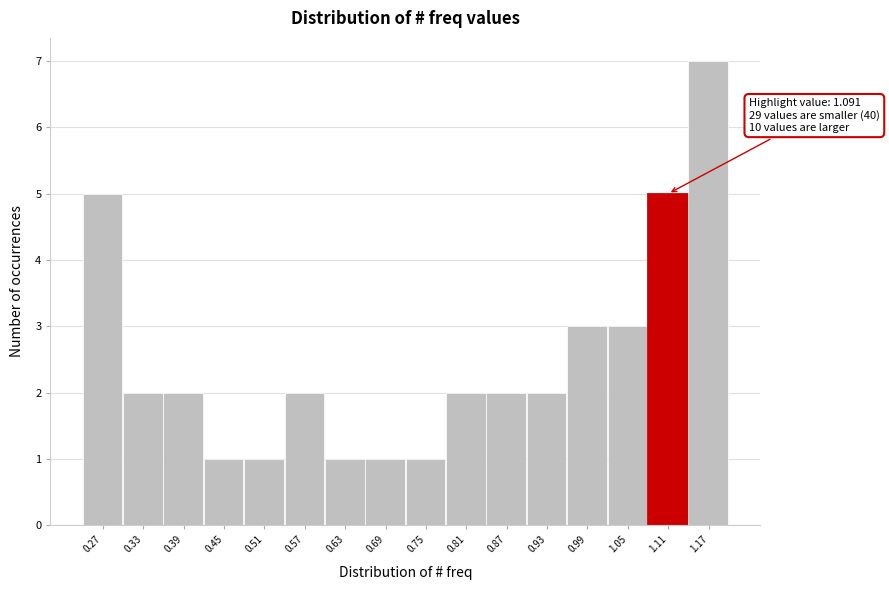

Which range on the x-axis has the tallest bar?

1.14 to 1.20